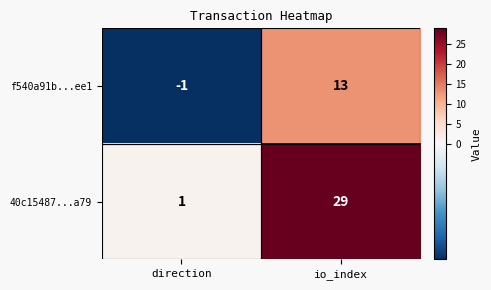

At which category does the chart reach its peak across all series?

io_index